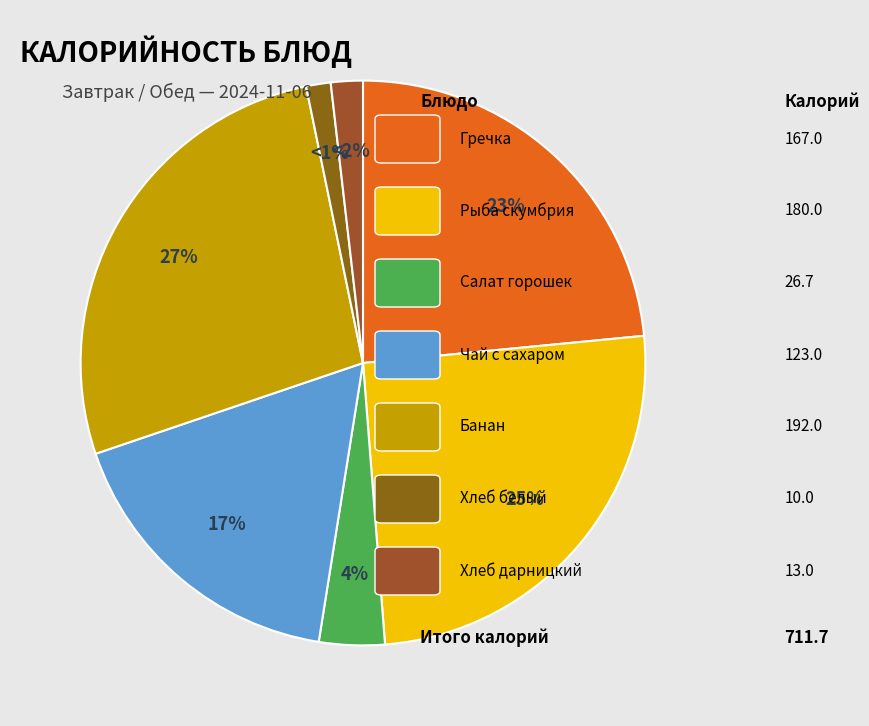

Rank the categories by value from highest to lowest.

банан, рыба скумбрия в духовке, гречка рассыпч.на слив.масле, чай с сахаром,лимоном, салат горошек,кукуруза, хлеб дарницкий, хлеб белый